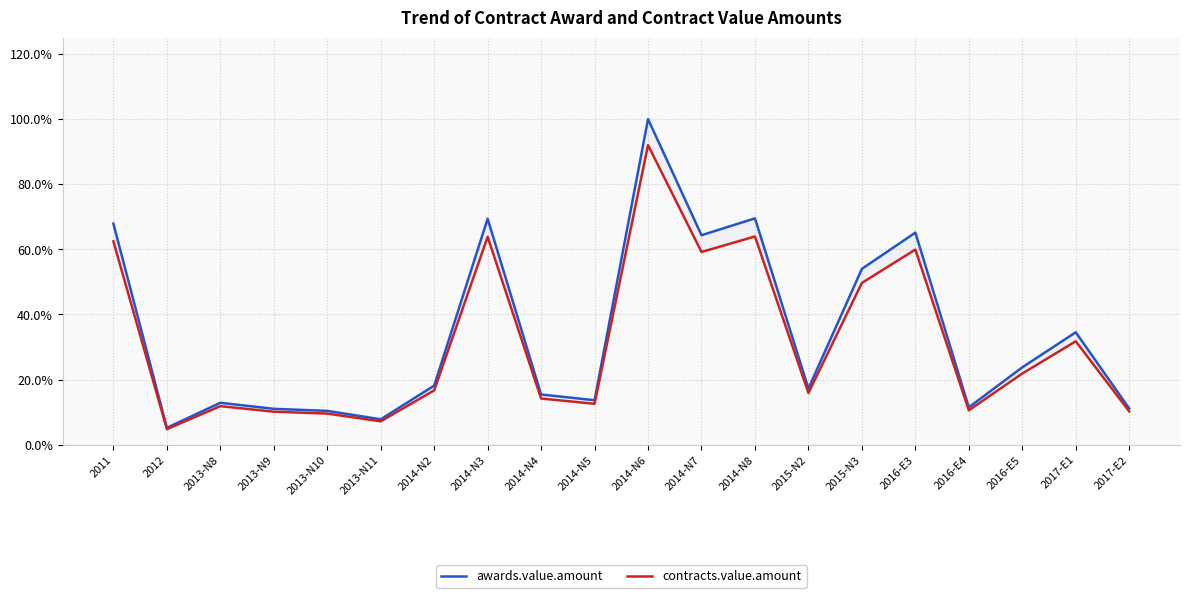

The awards.value.amount series shows 46.9 at 2014-N8. True or false?

False